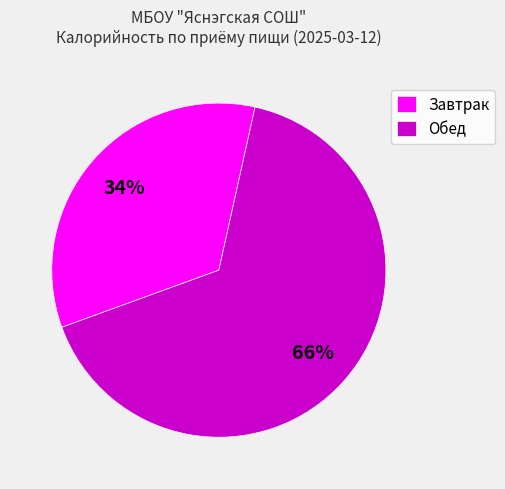

True or false: Обед accounts for 59% of the total.

False